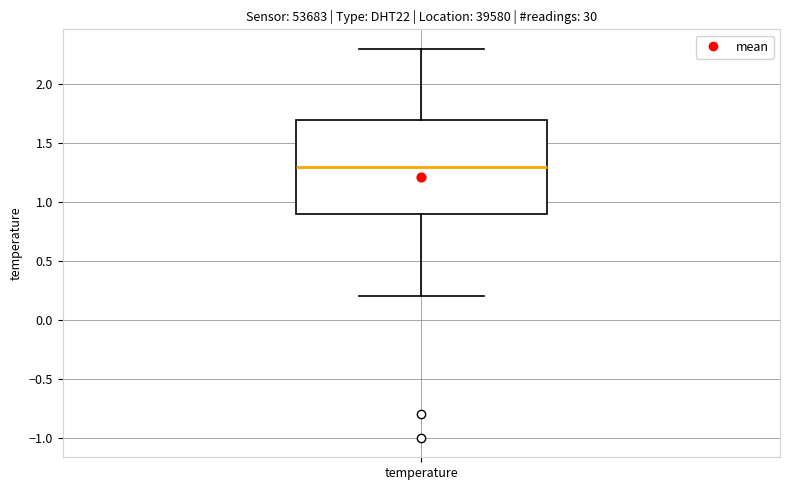

Transcribe this box plot: give where the median line is, the range the box spans, and where the two whiskers end, as read against the y-axis. The values are not printed on the chart, so give them approximately, as read against the axis.

median 1.3, box 0.9 to 1.7, whiskers 0.2 to 2.3